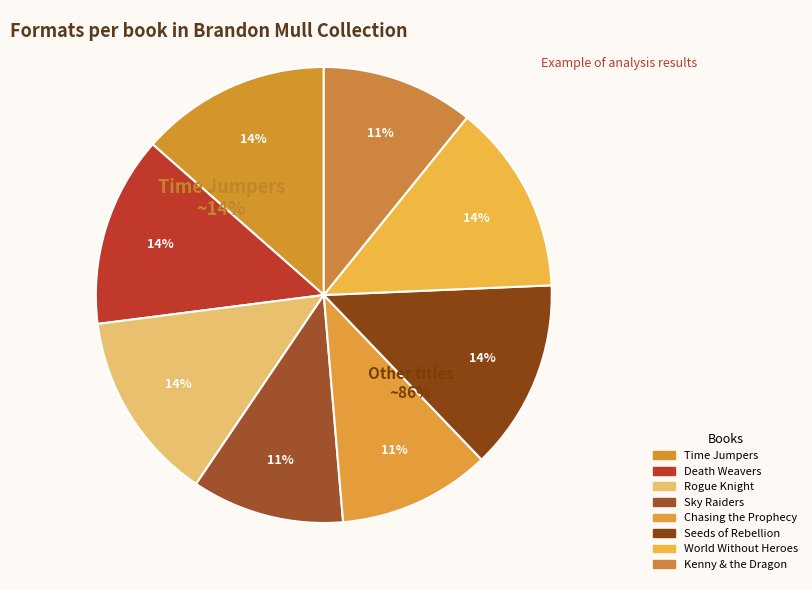

Between Sky Raiders and Death Weavers, which is larger?

Death Weavers